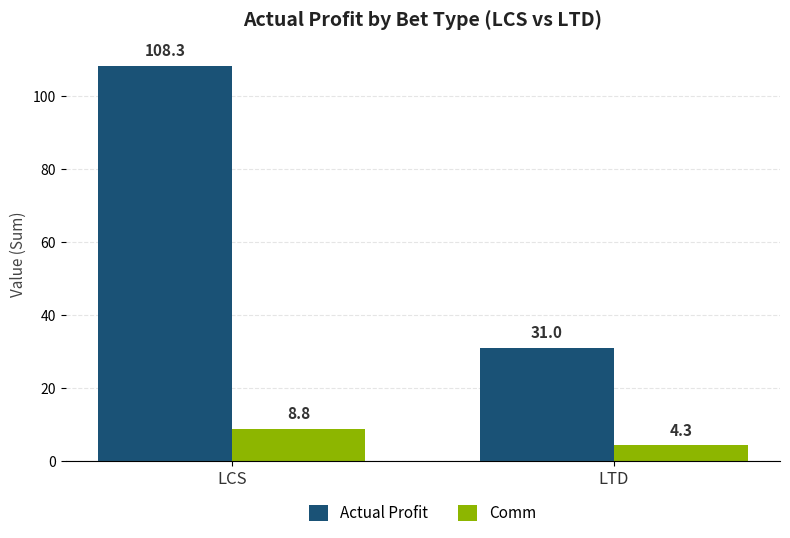

Between LCS and LTD, which series saw the biggest shift?

Actual Profit